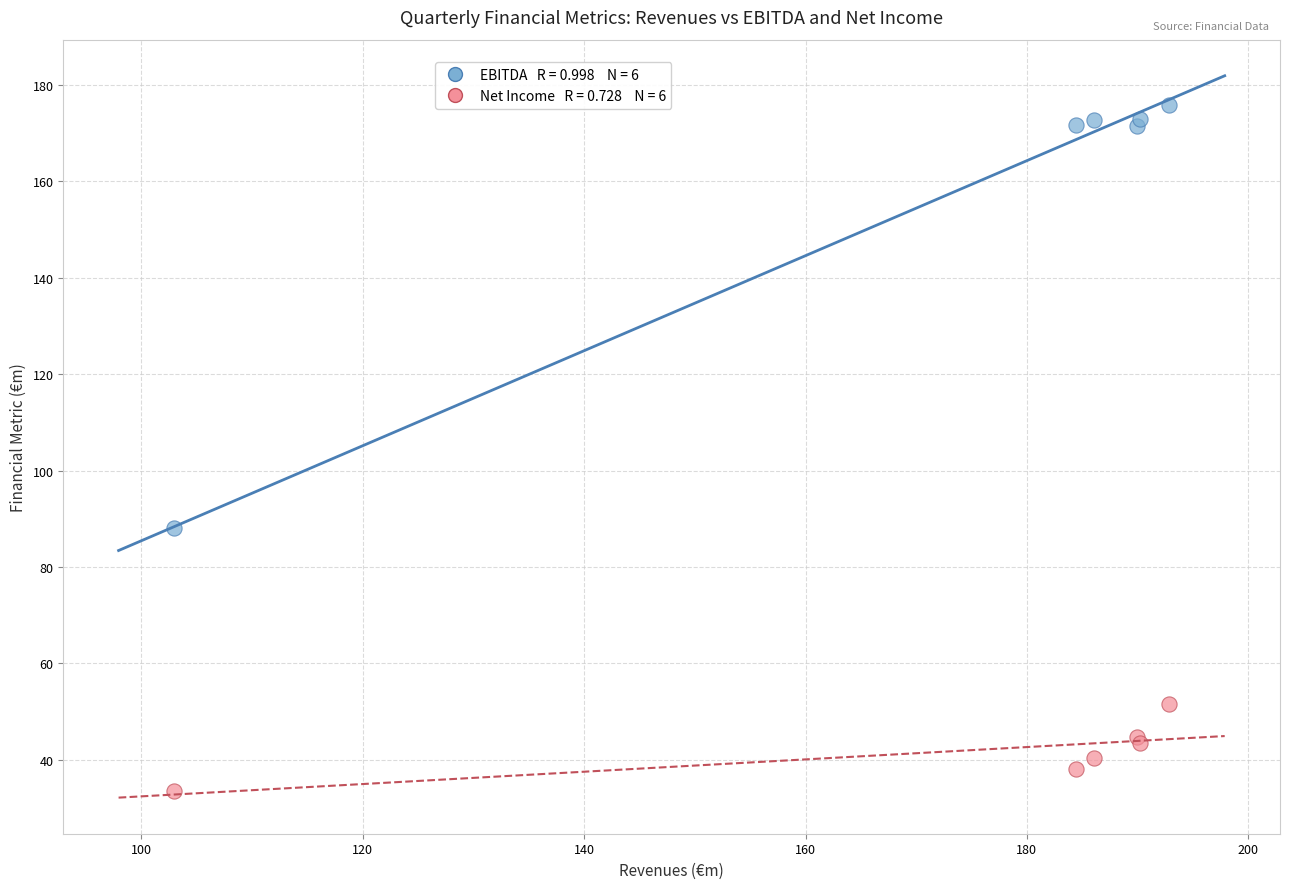

Across all series, what Y value is closest to 104?

88.0